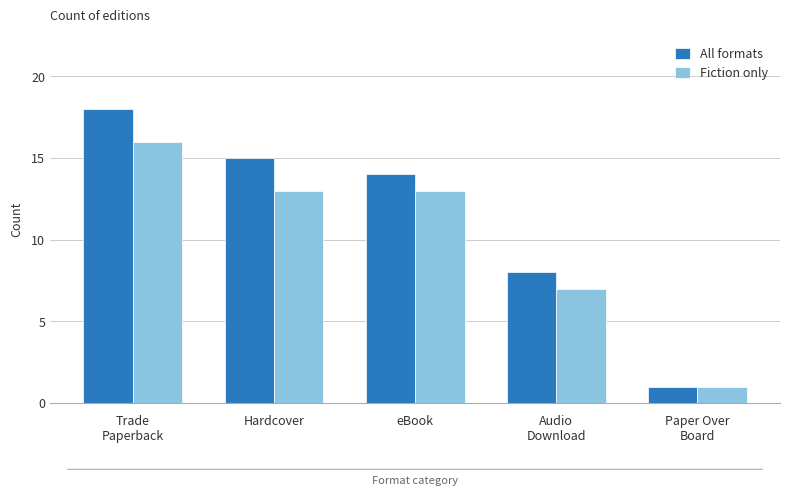

Which category has the lowest value in the All formats series?

Paper Over
Board